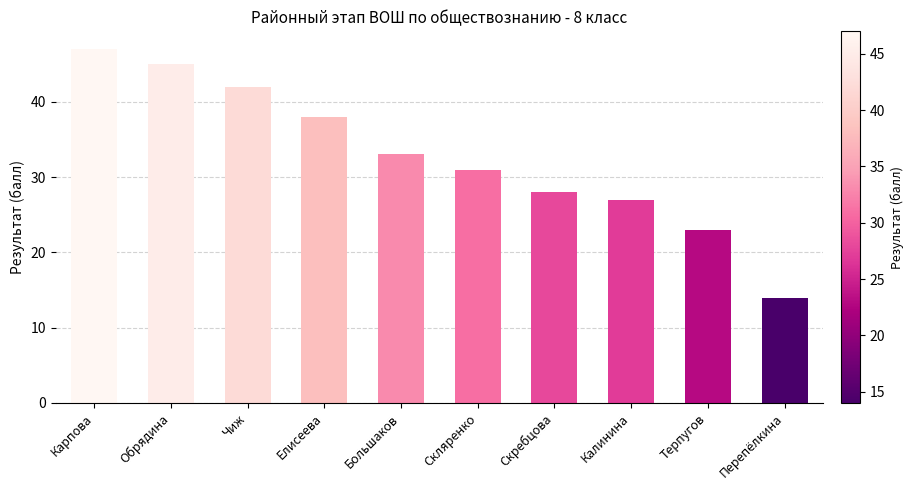

How many values are below 33?

5